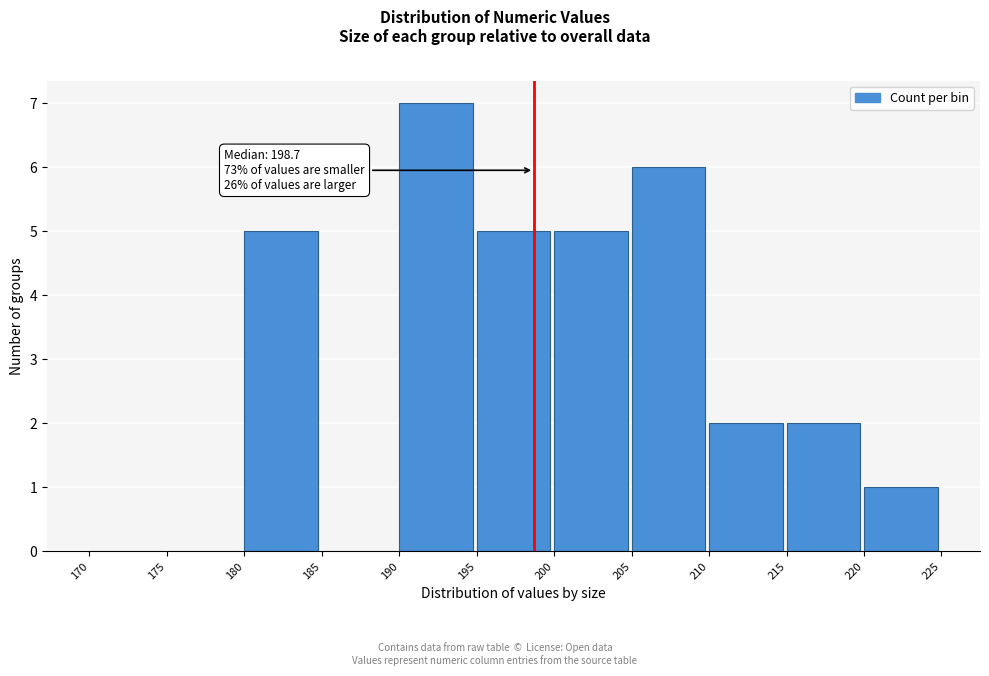

Over which range of the x-axis is the bar tallest?

190 to 195